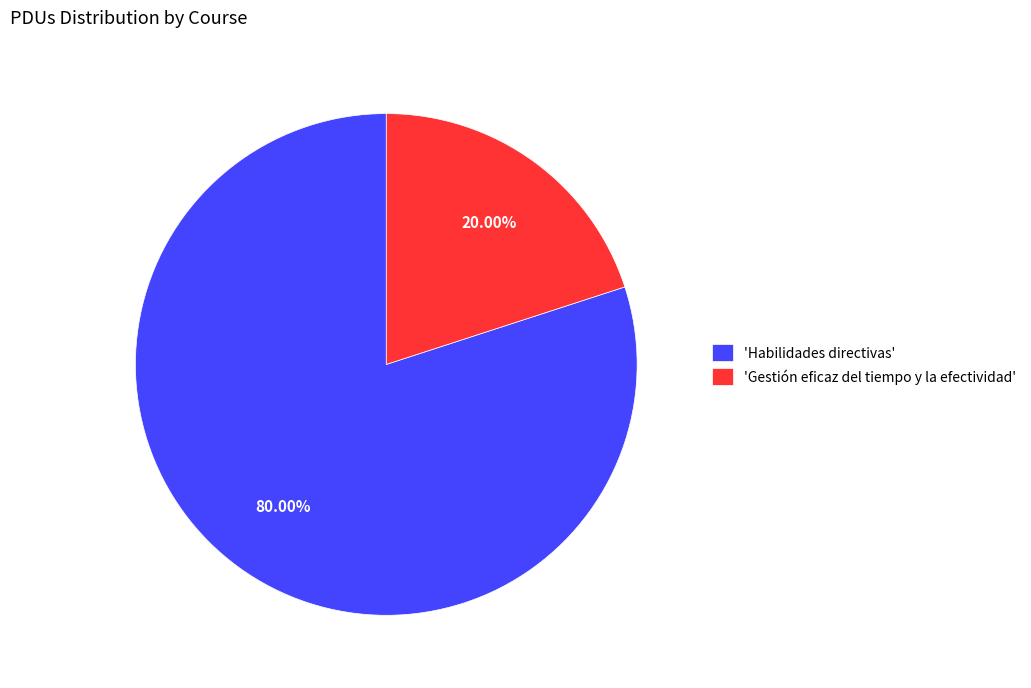

Rank the categories by value from lowest to highest.

'Gestión eficaz del tiempo y la efectividad', 'Habilidades directivas'